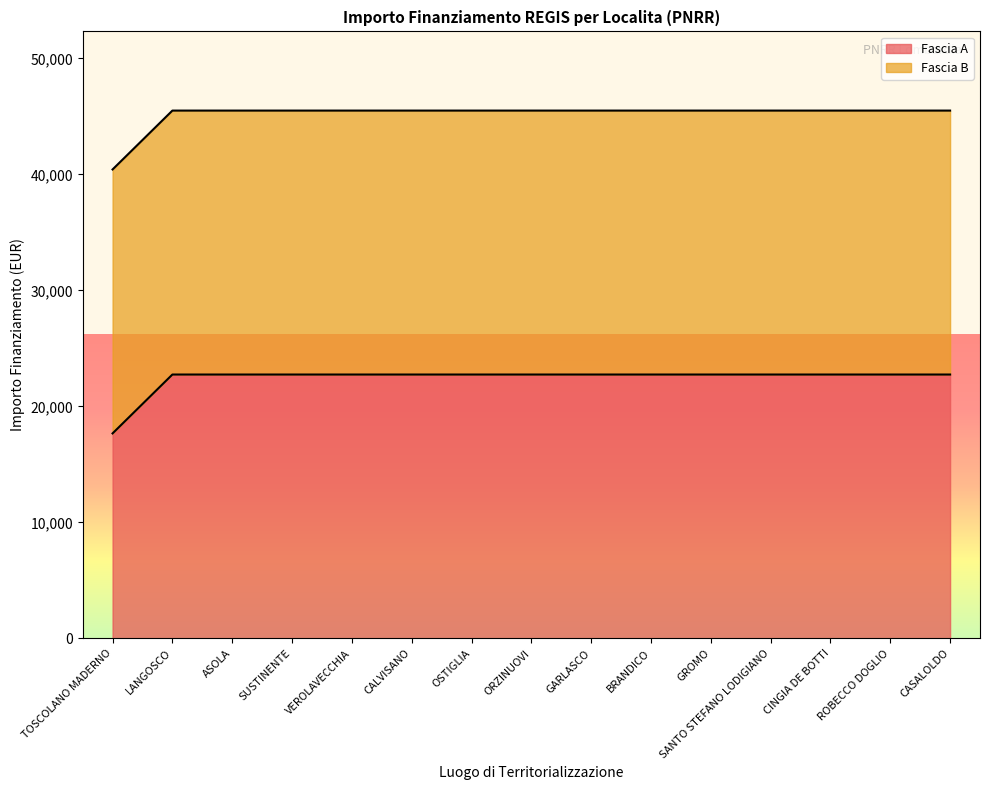

The value of Fascia A at CASALOLDO is 5421.7. True or false?

False